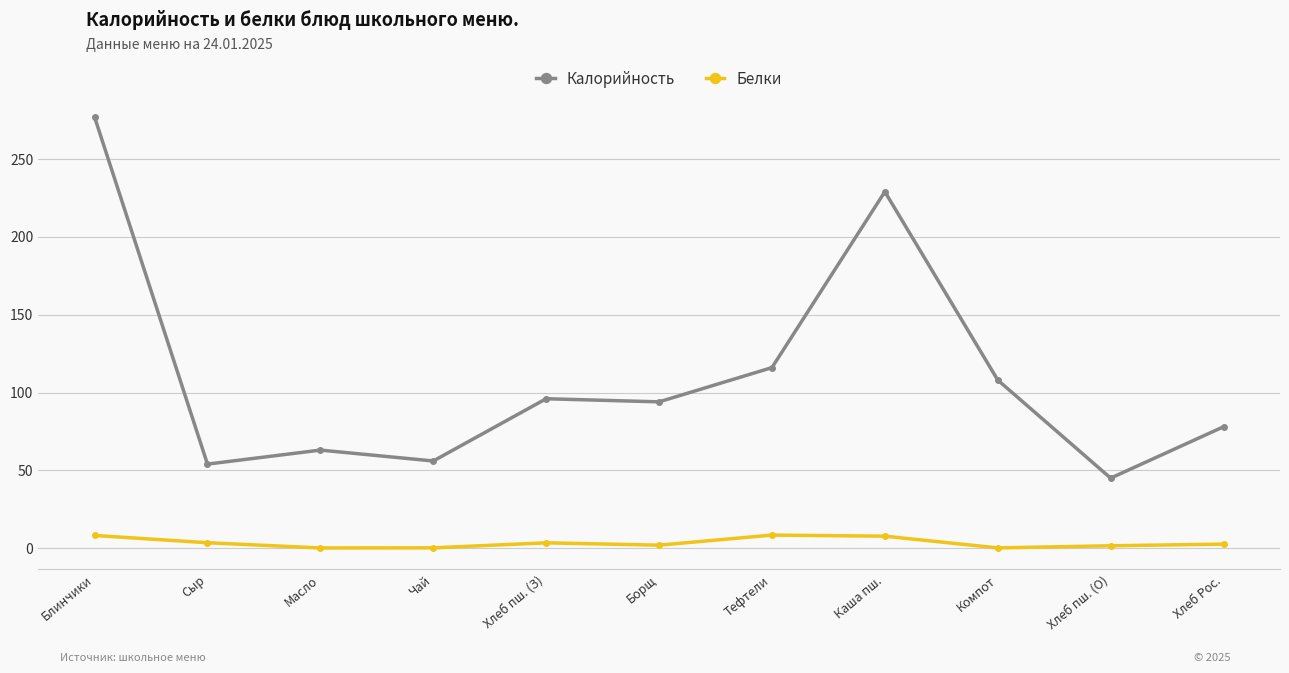

What is the average value of the Белки series?

3.4